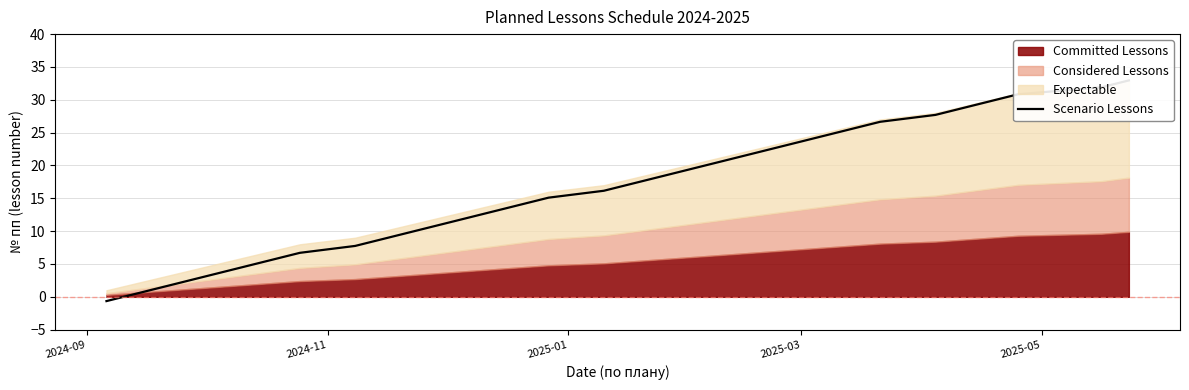

What is the value of the 23rd point from the left?

22.4